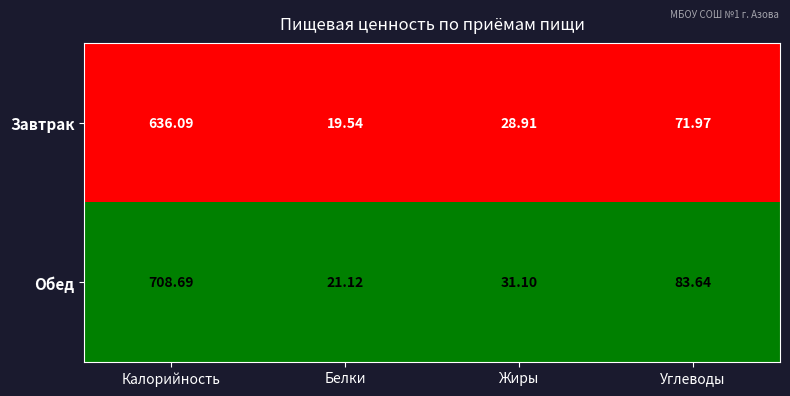

At Углеводы, list the series in order from largest to smallest.

Обед, Завтрак